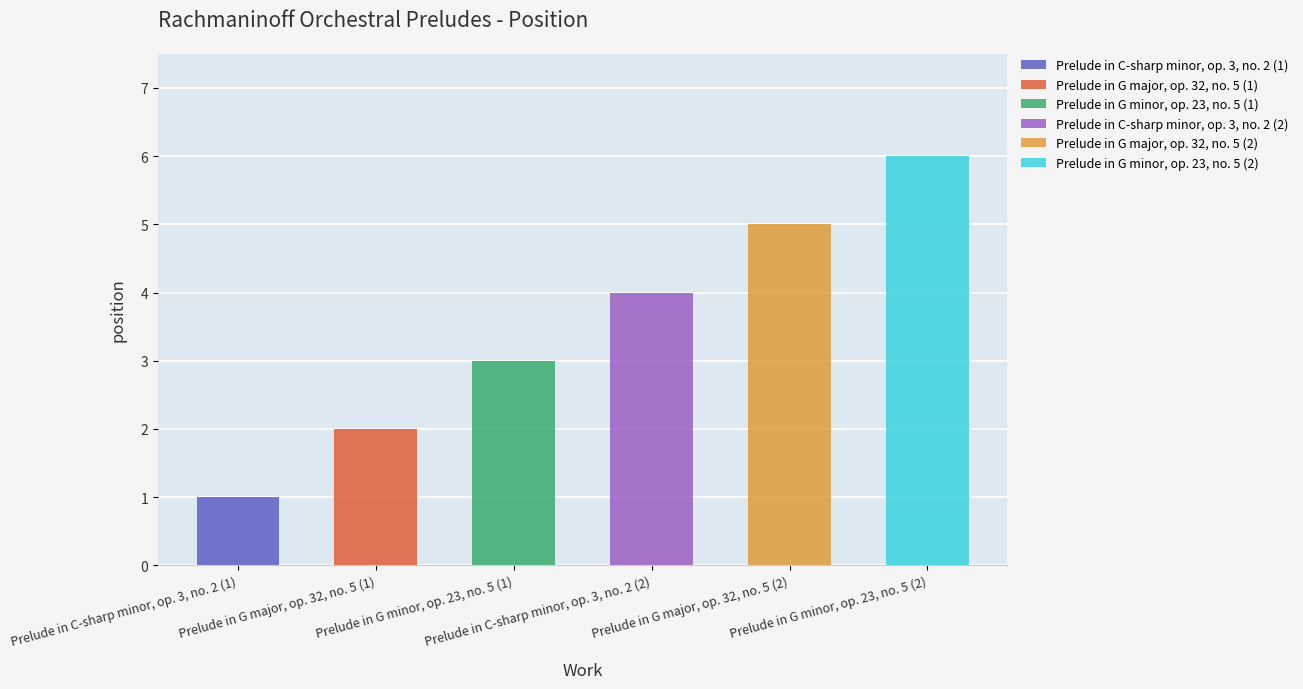

Reading left to right, list all the values displayed in this chart.

Prelude in C-sharp minor, op. 3, no. 2 (1)=1	Prelude in G major, op. 32, no. 5 (1)=2	Prelude in G minor, op. 23, no. 5 (1)=3	Prelude in C-sharp minor, op. 3, no. 2 (2)=4	Prelude in G major, op. 32, no. 5 (2)=5	Prelude in G minor, op. 23, no. 5 (2)=6